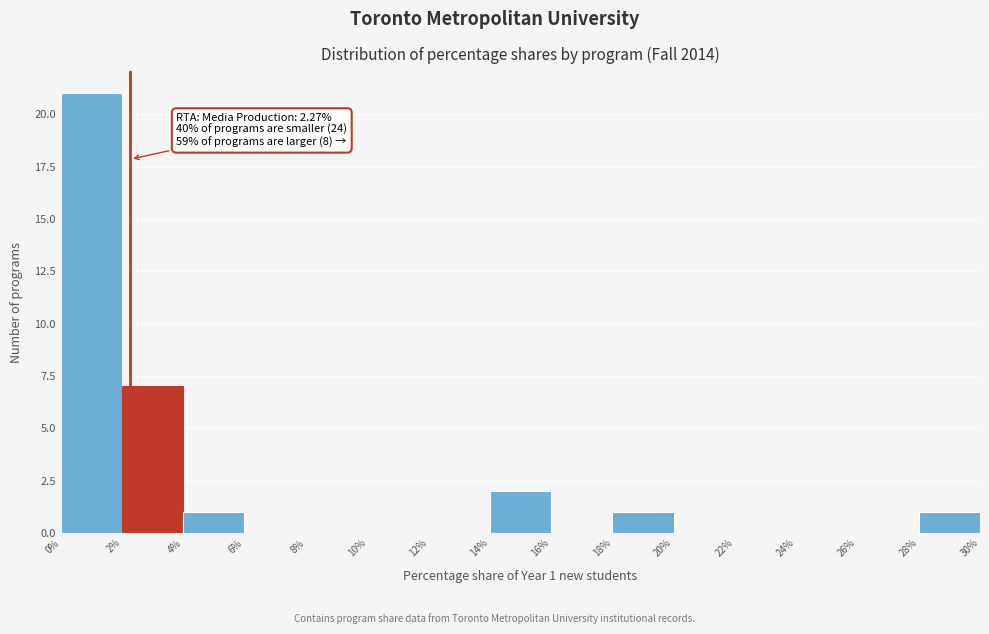

Which range on the x-axis has the tallest bar?

0% to 2%